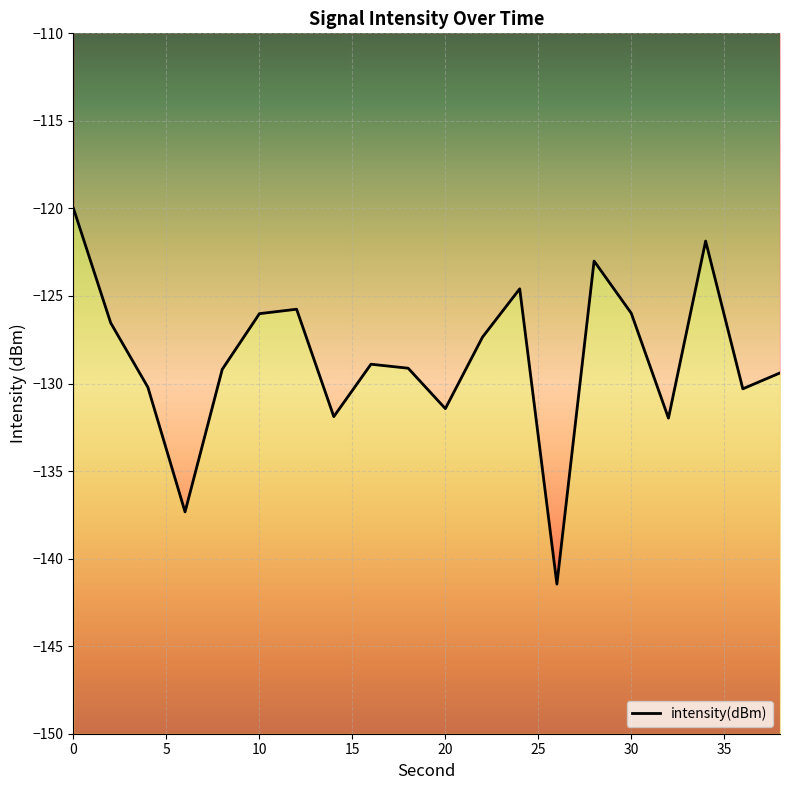

What is the sum of all values?

-2572.3